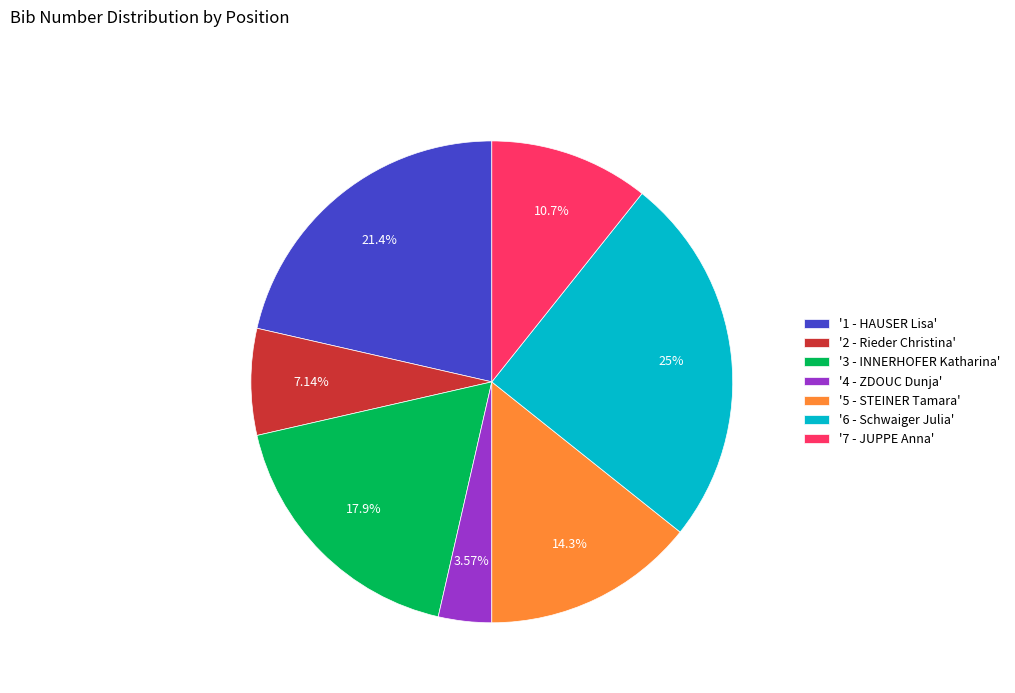

Which has a higher value, '3 - INNERHOFER Katharina' or '2 - Rieder Christina'?

'3 - INNERHOFER Katharina'